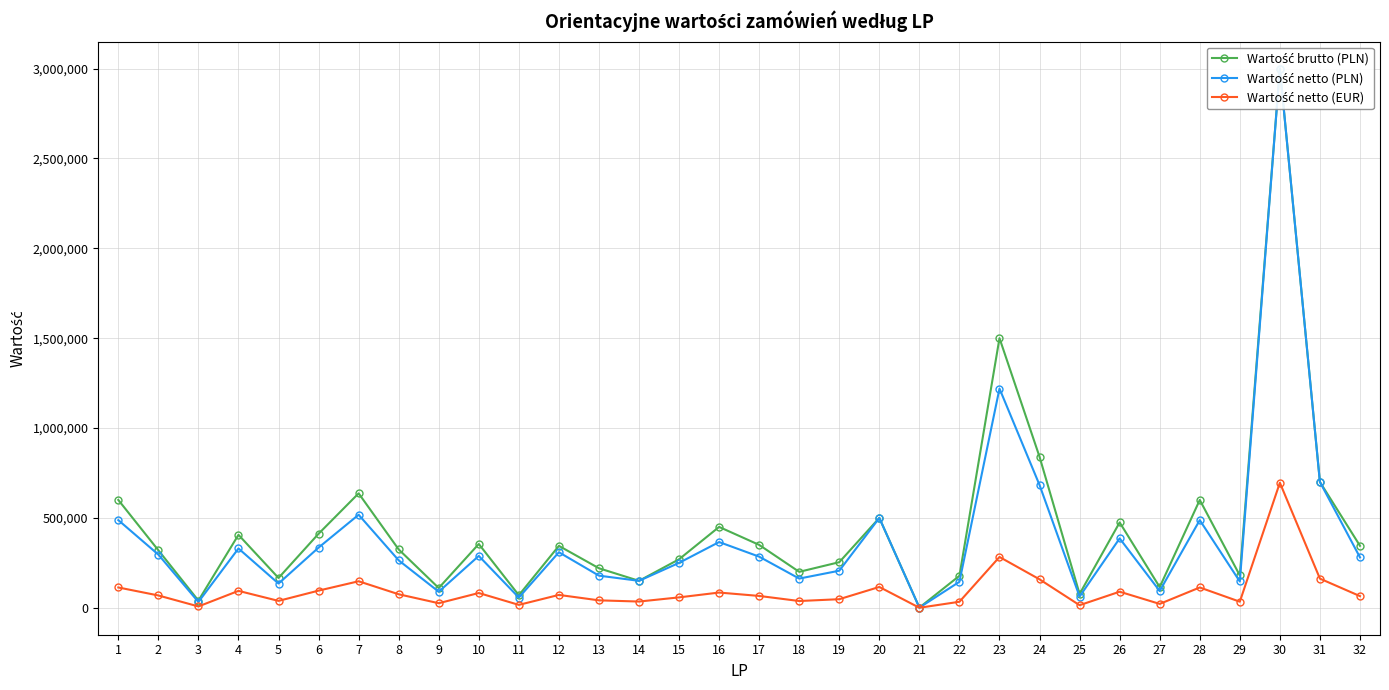

True or false: Wartość brutto (PLN) has a value of 537848.4 at 2.

False